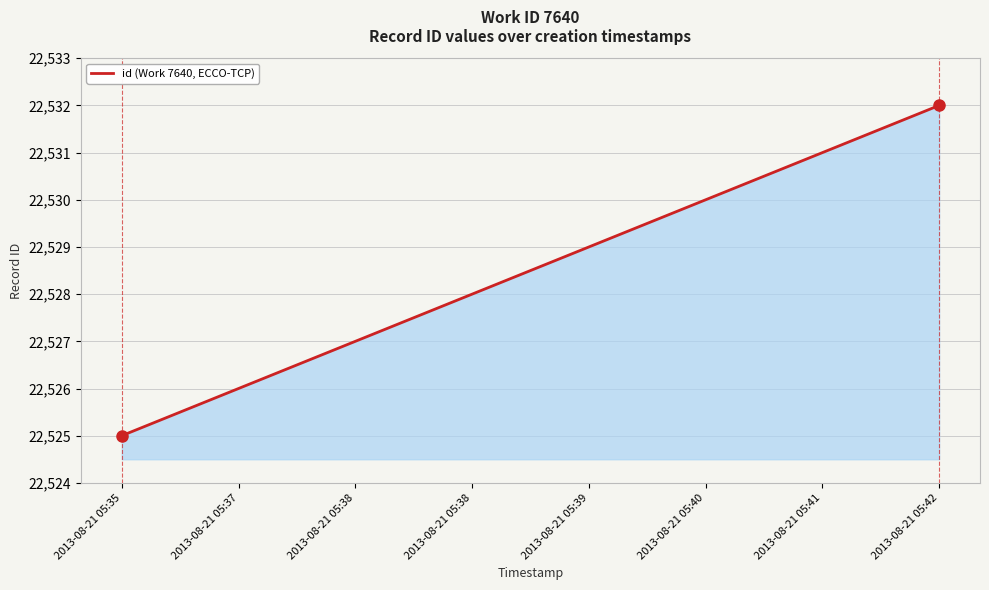

List the labels in order of value, smallest first.

2013-08-21 05:35, 2013-08-21 05:37, 2013-08-21 05:38, 2013-08-21 05:38, 2013-08-21 05:39, 2013-08-21 05:40, 2013-08-21 05:41, 2013-08-21 05:42